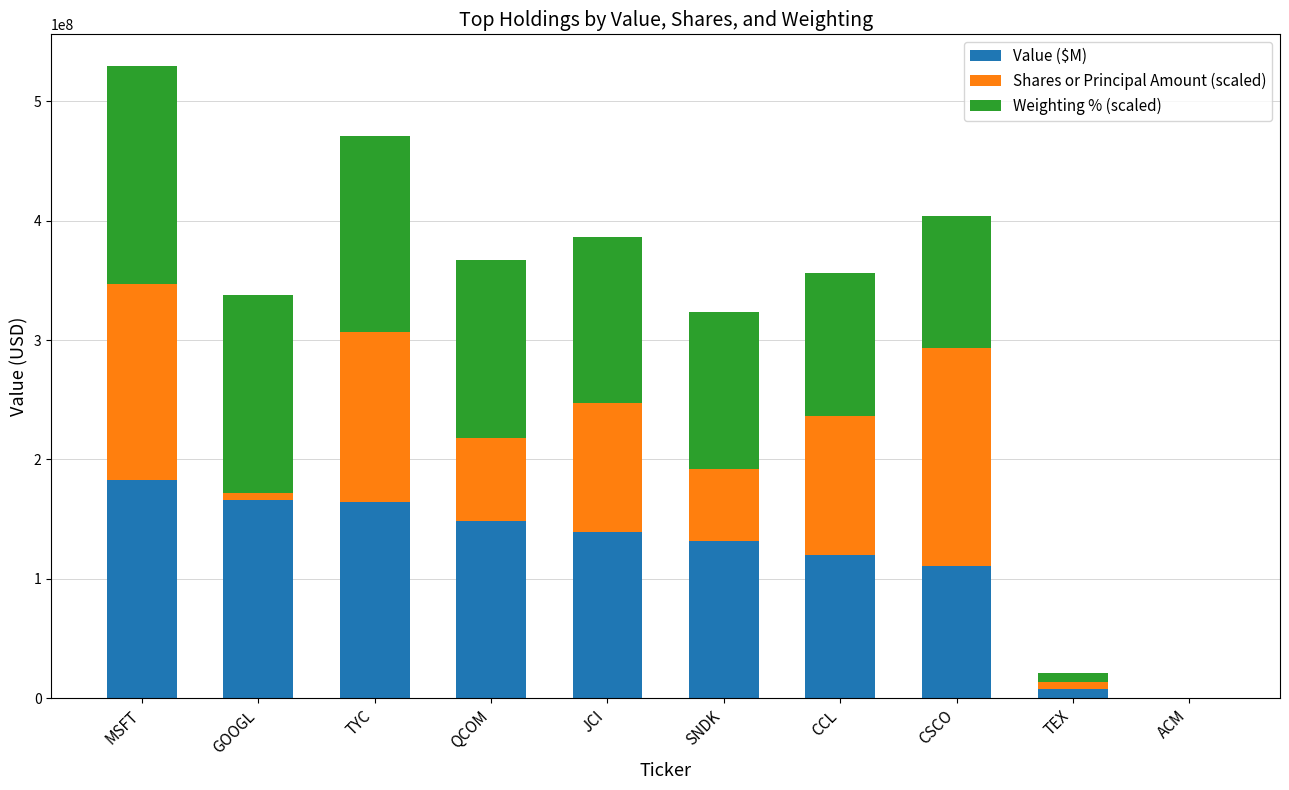

Is it true that Value ($M) equals 66291986.6 at MSFT?

False